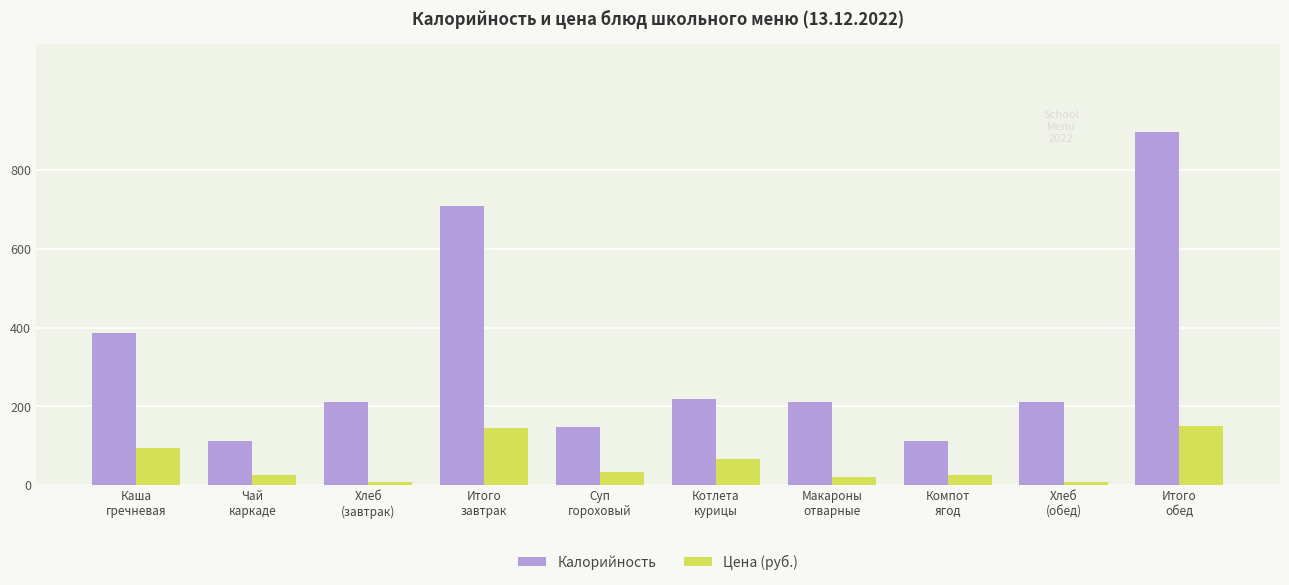

What is the label of the 6th bar from the right?

Суп
гороховый